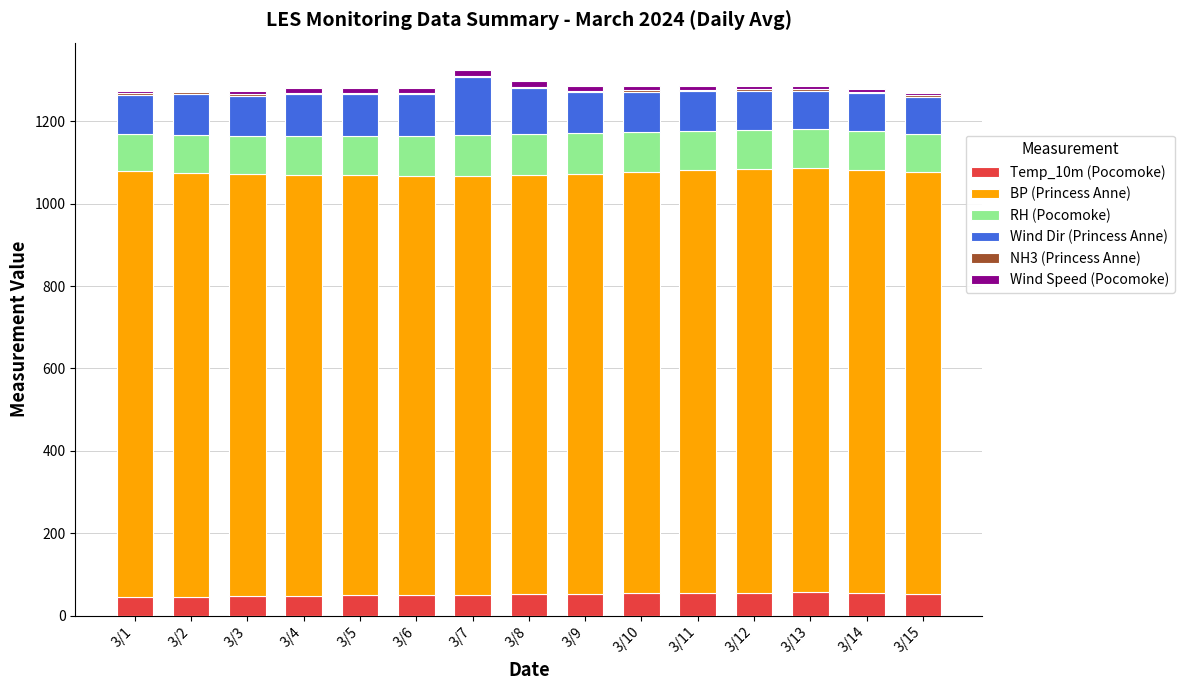

The value of Temp_10m (Pocomoke) at 3/15 is 53. True or false?

True